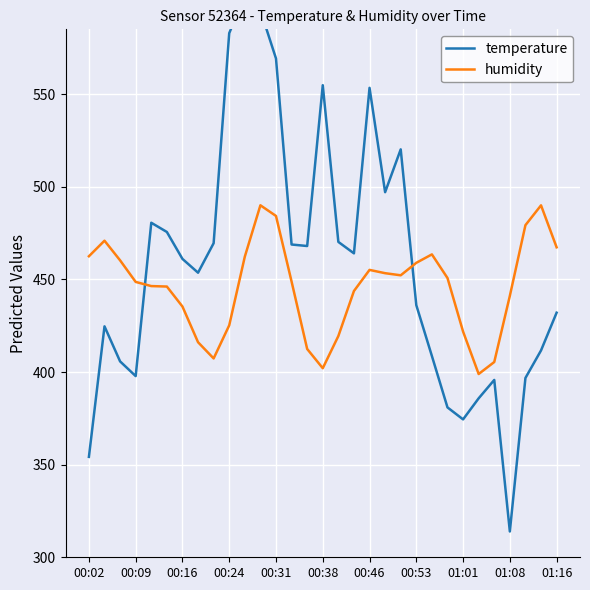

How many data points in humidity are above 448?

17